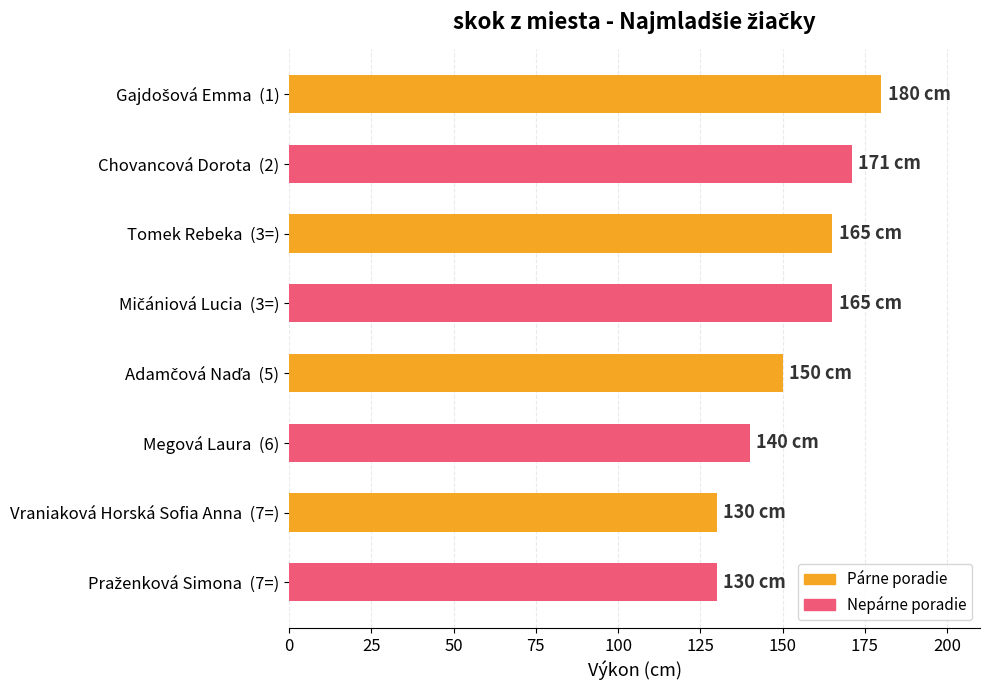

What is the label of the 7th bar from the top?

Vraniaková Horská Sofia Anna  (7=)